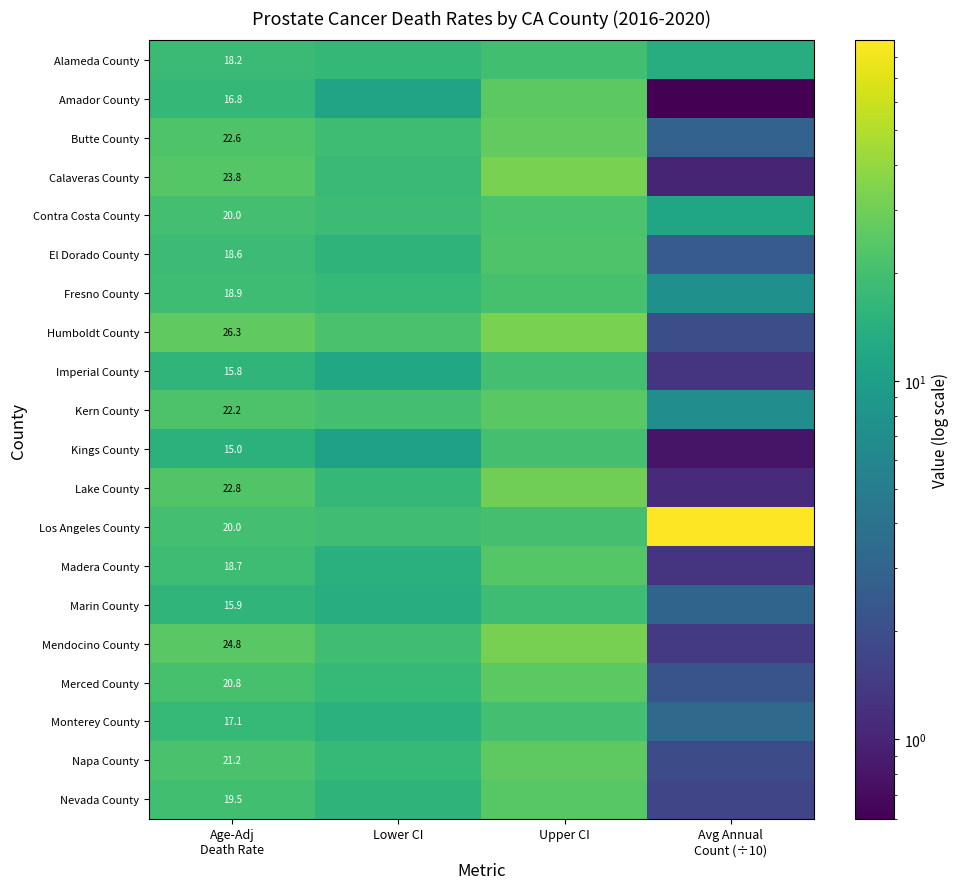

True or false: Humboldt County has a value of 26.3 at Age-Adj Death Rate.

True